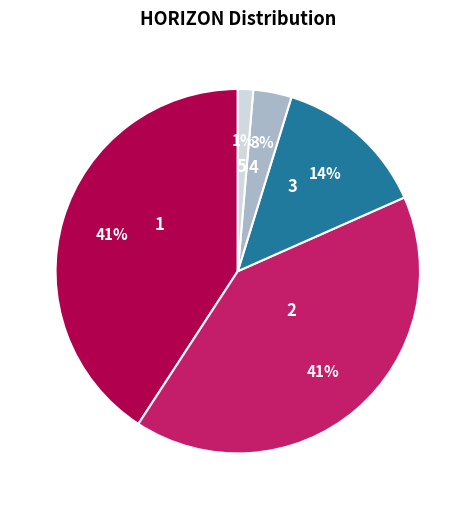

Which slice is the smallest?

5